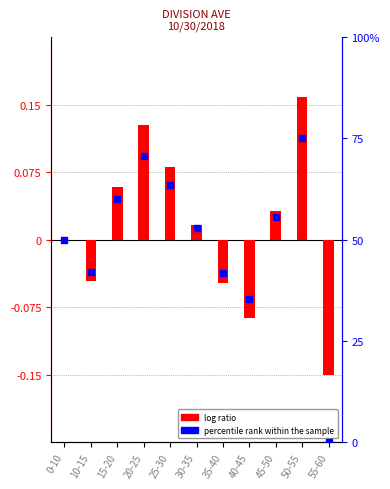

Which series has the largest total across all categories?

percentile rank within the sample